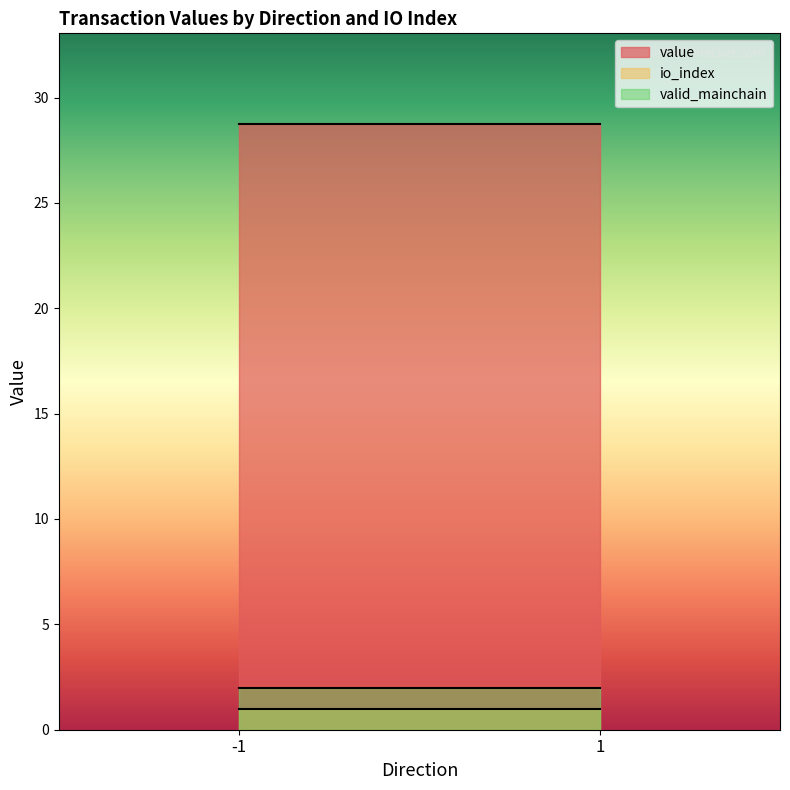

True or false: io_index and valid_mainchain intersect in this chart.

False